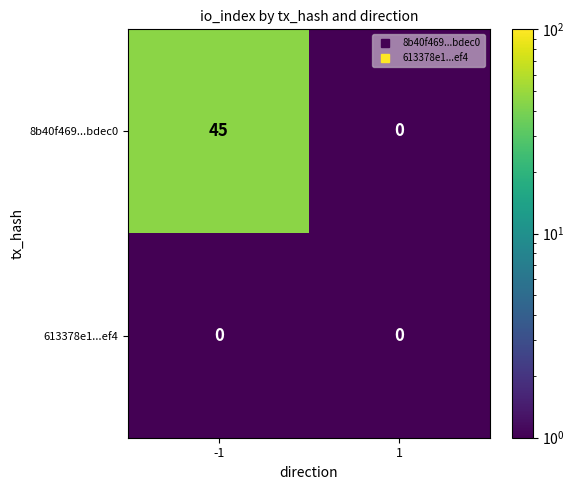

Reading right to left, list all the values displayed in this chart.

8b40f469...bdec0: 0	45
613378e1...ef4: 0	0